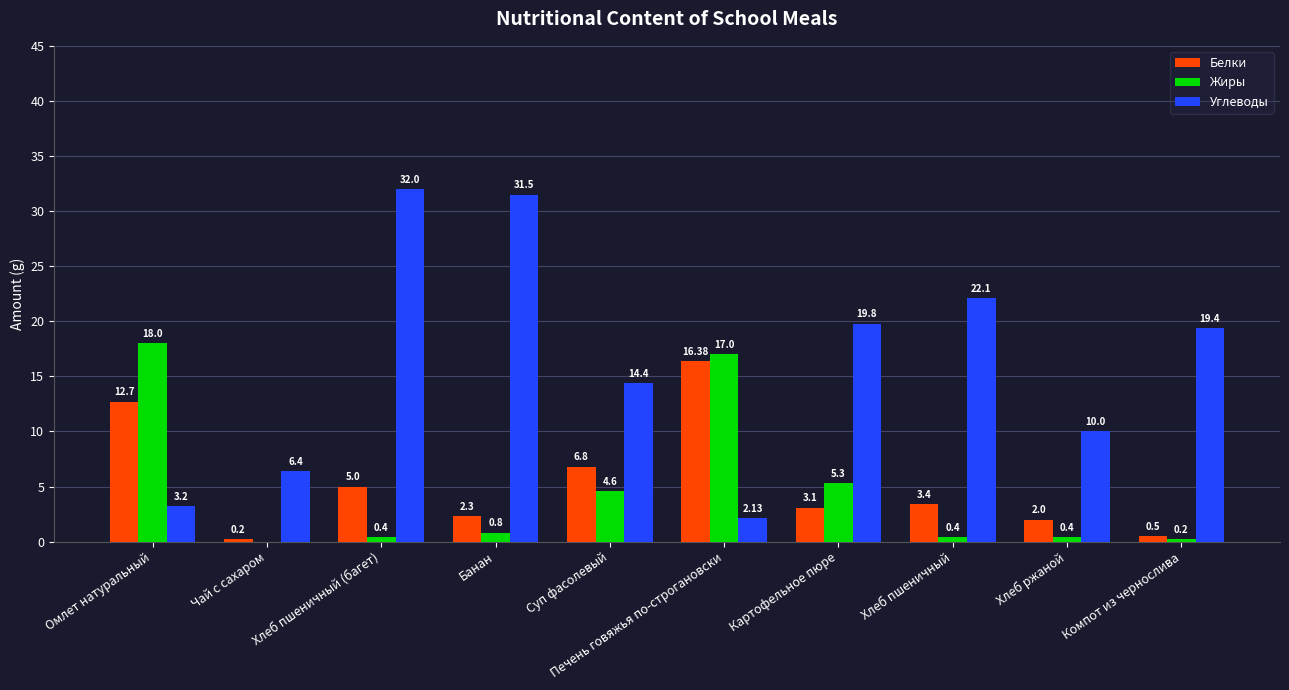

The Жиры series shows 18.0 at Омлет натуральный. True or false?

True